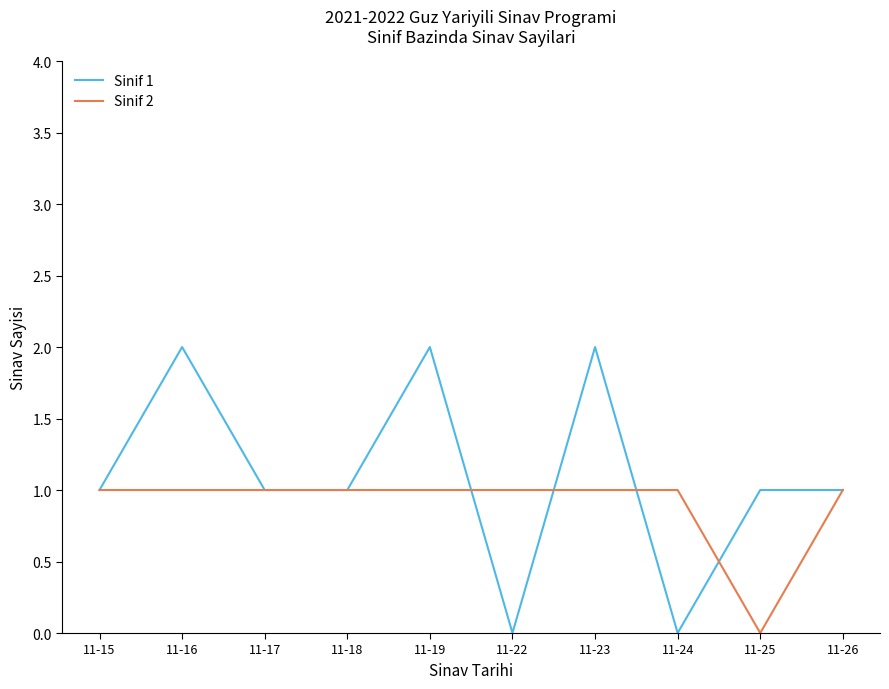

How many lines are shown in the chart?

2